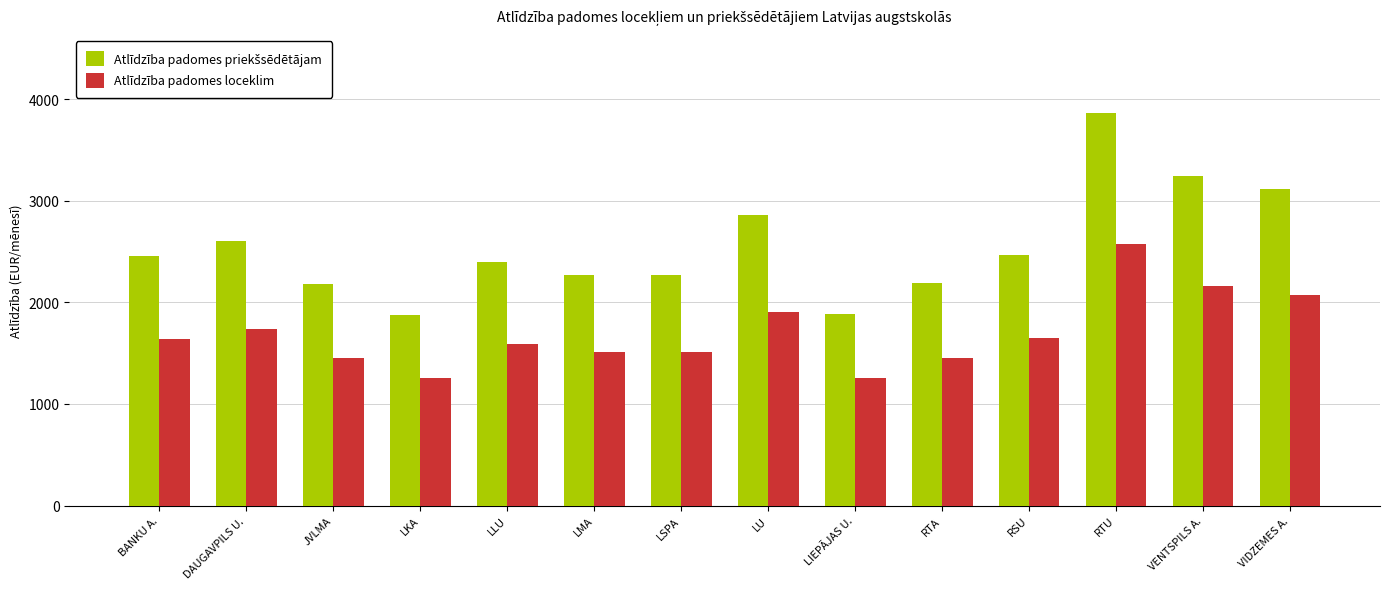

Count the number of categories in the chart.

14